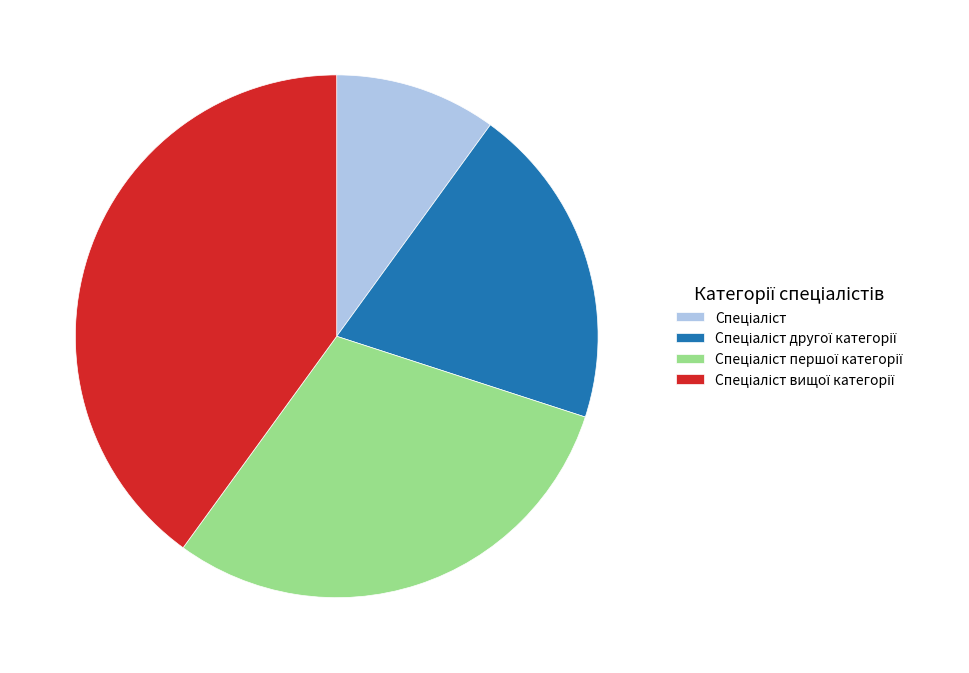

Is there any slice that represents more than half of the pie?

No